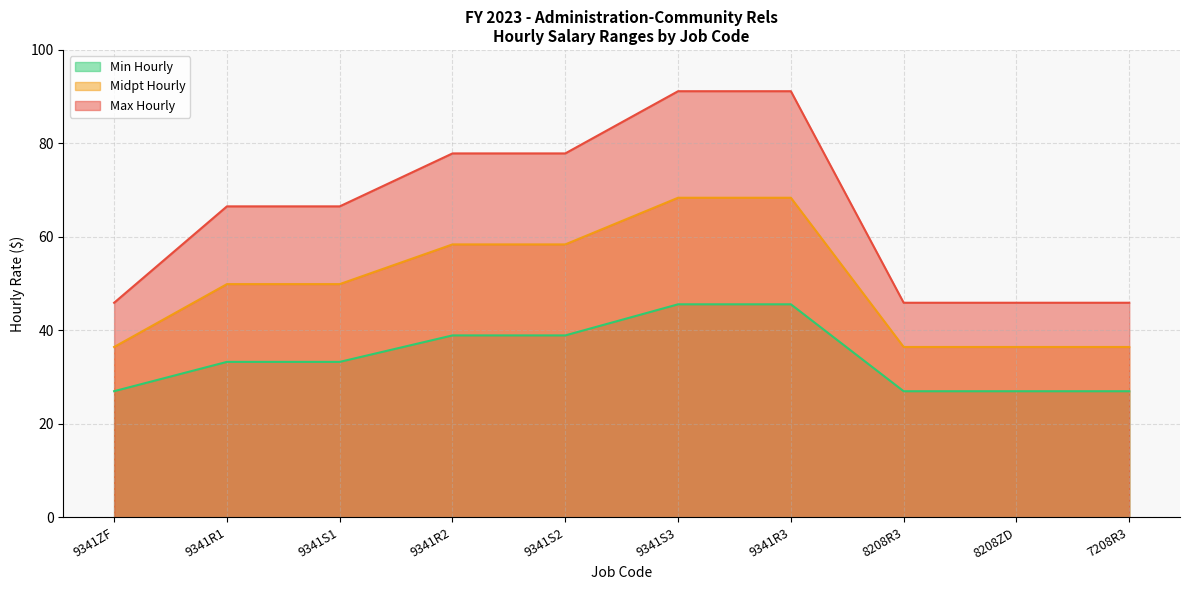

List the labels in order of Midpt Hourly value, largest first.

9341S3, 9341R3, 9341R2, 9341S2, 9341R1, 9341S1, 9341ZF, 8208R3, 8208ZD, 7208R3